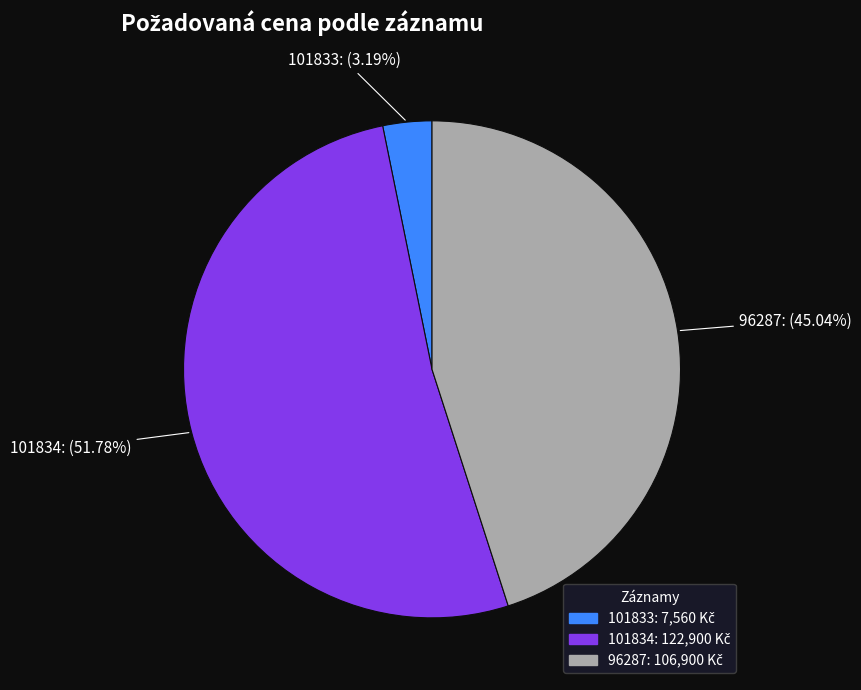

To the nearest percent, what is the difference between the largest and smallest slice percentages?

49%